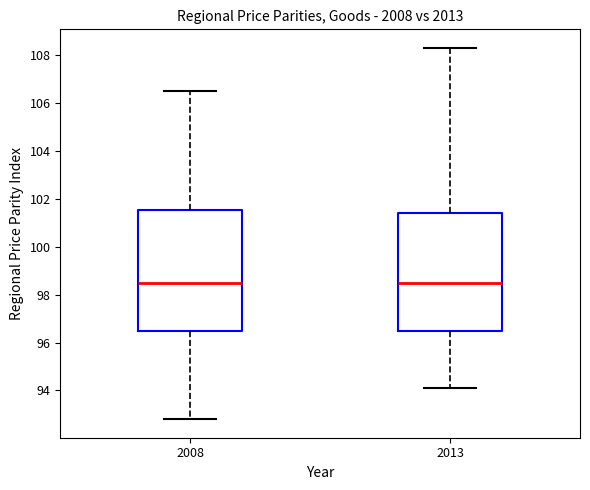

Reading left to right, transcribe this box plot: for each box, give where its median line is, the range the box spans, and where its two whiskers end, as read against the y-axis. The values are not printed on the chart, so give them approximately, as read against the axis.

2008: median 98.6, box 96.6 to 101.6, whiskers 92.8 to 106.6
2013: median 98.6, box 96.6 to 101.4, whiskers 94.2 to 108.4